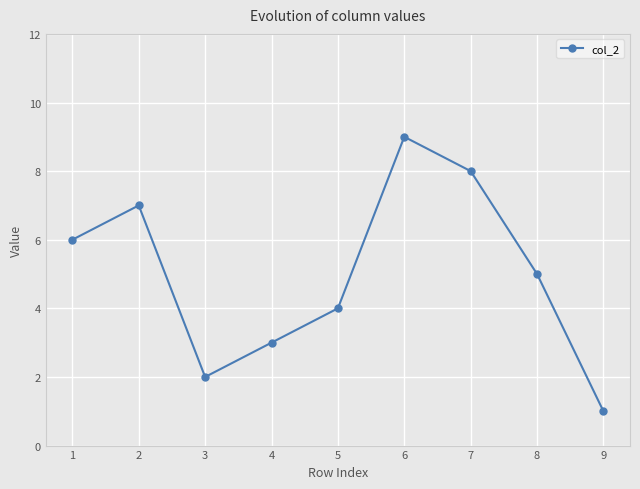

Is it true that the value at 1 is 6?

True